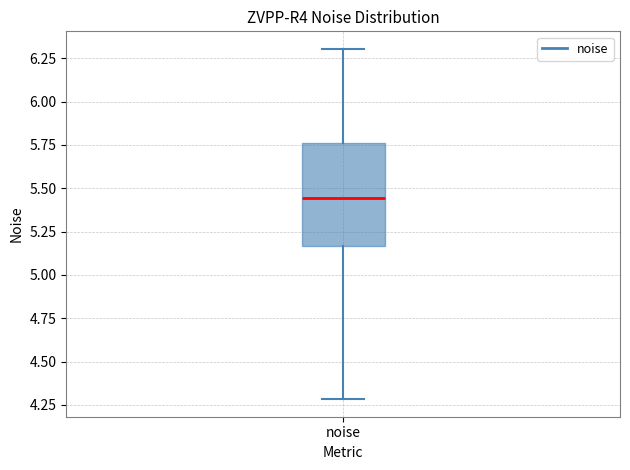

Read this box plot against the y-axis: the position of the median line, the range covered by the box, and the ends of both whiskers. The values are not printed on the chart, so give them approximately, as read against the axis.

median 5.45, box 5.15 to 5.75, whiskers 4.30 to 6.30